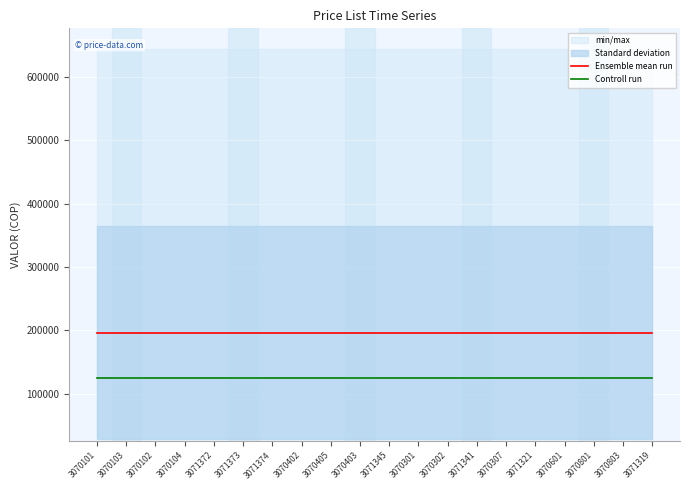

What is the spread (max minus min) of values at 3071341?

71045